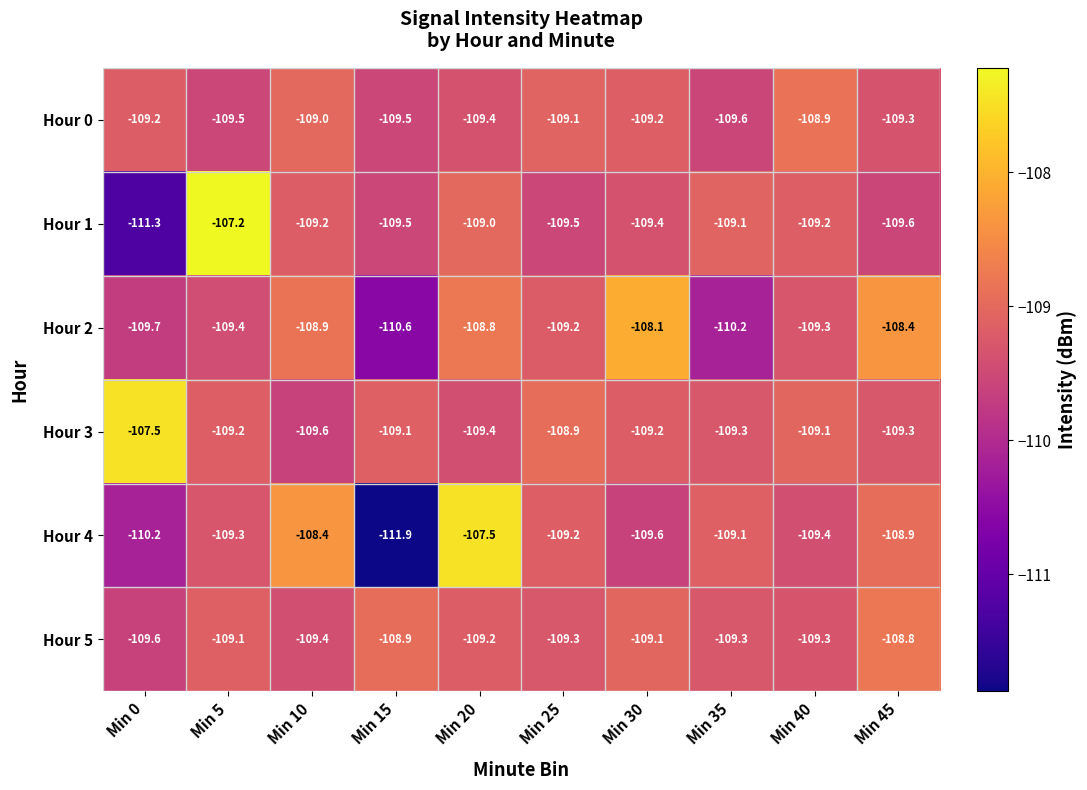

What is the spread (max minus min) of values at Min 20?

1.9